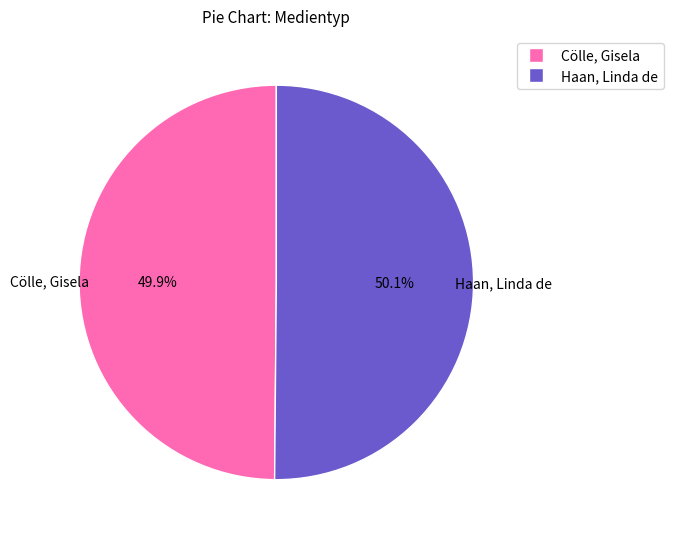

The Haan, Linda de slice represents 50% of the pie. True or false?

True